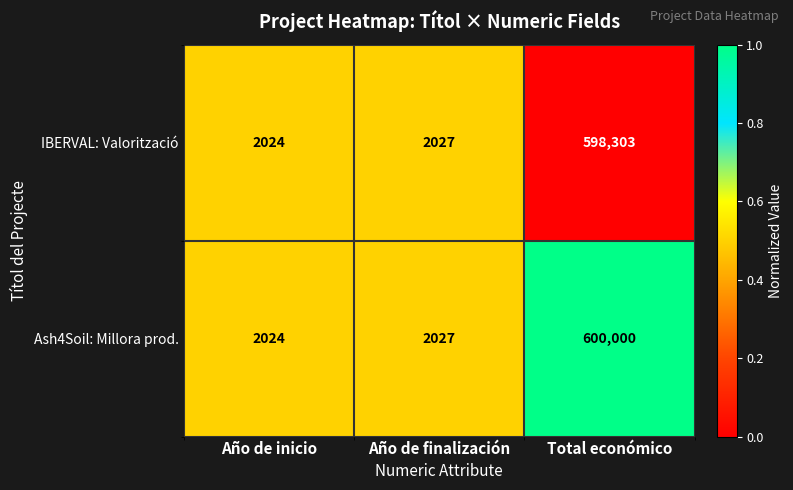

Rank the series by their average value, from lowest to highest.

IBERVAL: Valorització, Ash4Soil: Millora prod.